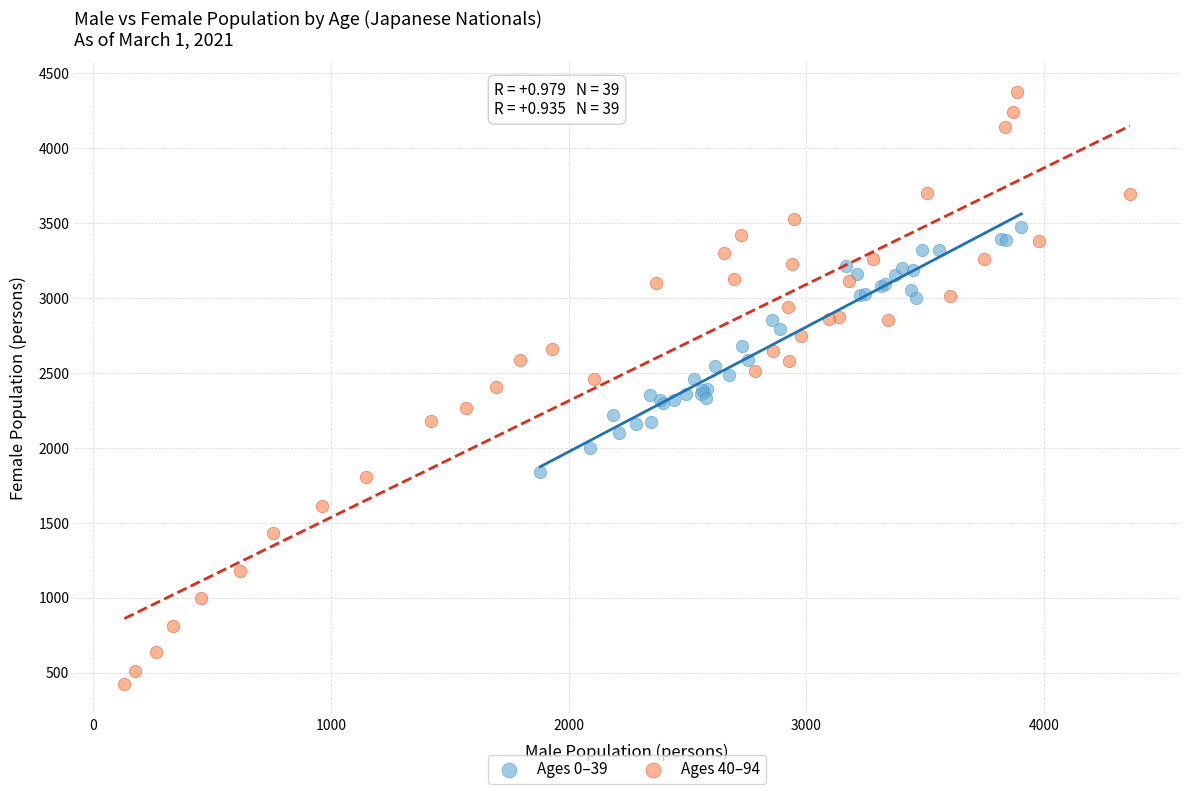

Which series reaches the minimum Y coordinate?

Ages 40–94